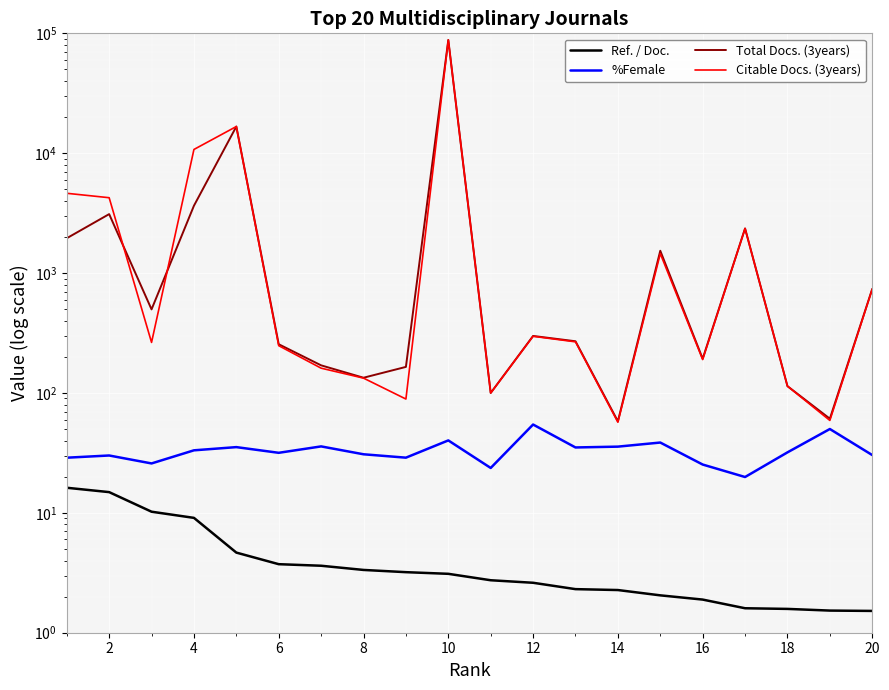

What is the difference between the maximum and minimum values in the Total Docs. (3years) series?

87940.0